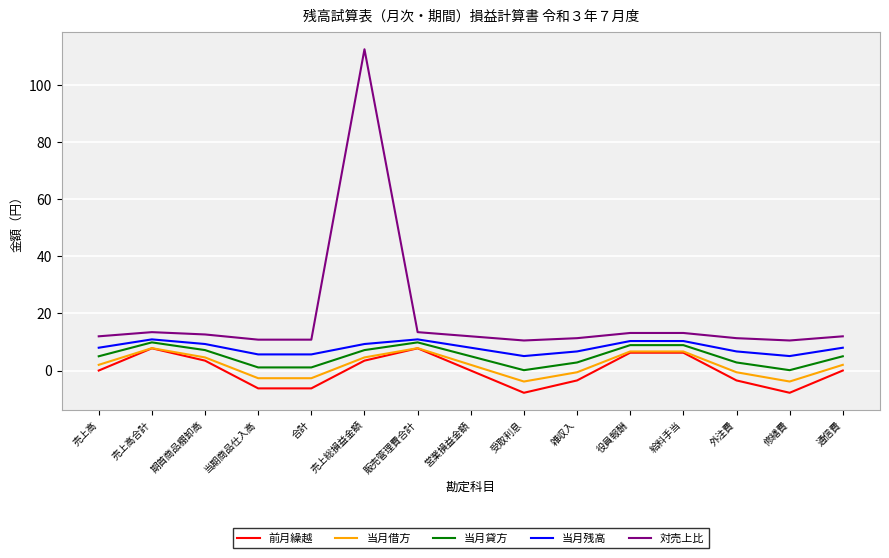

What is the difference between the highest and lowest values at 修繕費?

18.3